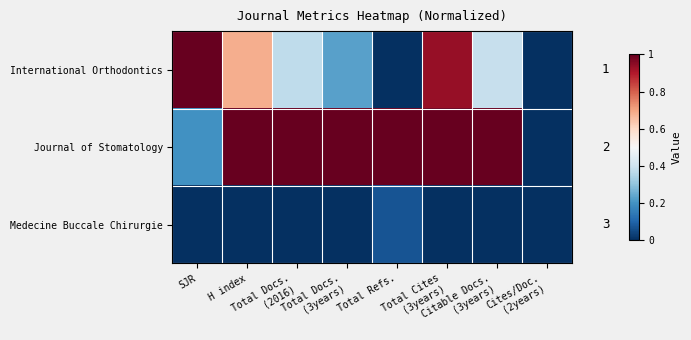

Is it true that Journal of Stomatology equals 0.0 at Cites/Doc. (2years)?

True